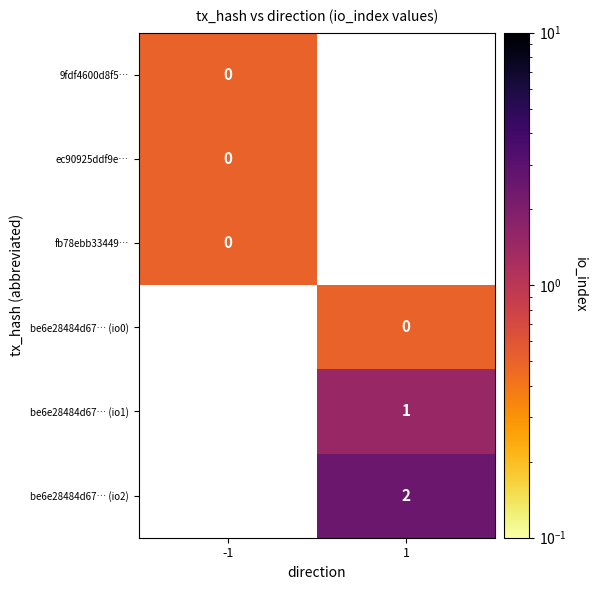

True or false: be6e28484d67… (io1) has a value of 1.6 at 1.

False